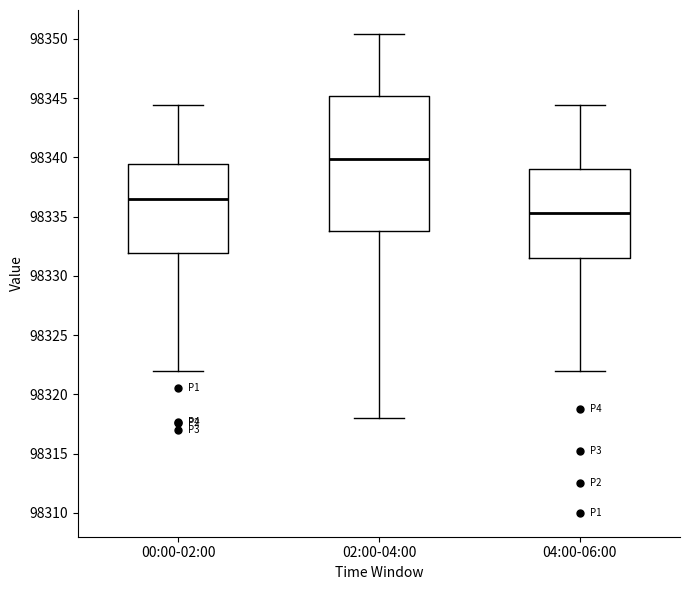

Which box's median line is the lowest?

04:00-06:00